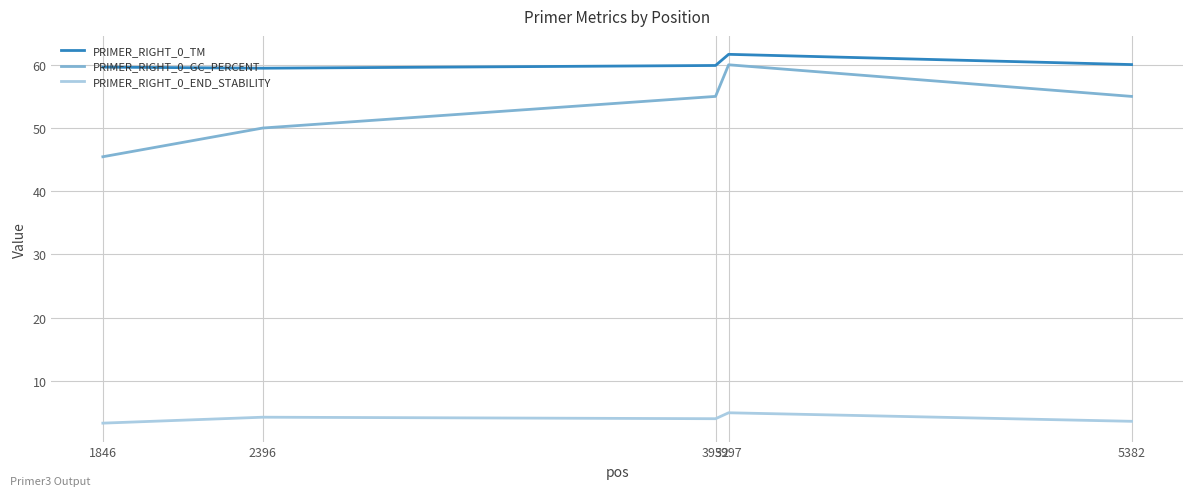

True or false: PRIMER_RIGHT_0_TM and PRIMER_RIGHT_0_END_STABILITY intersect in this chart.

False